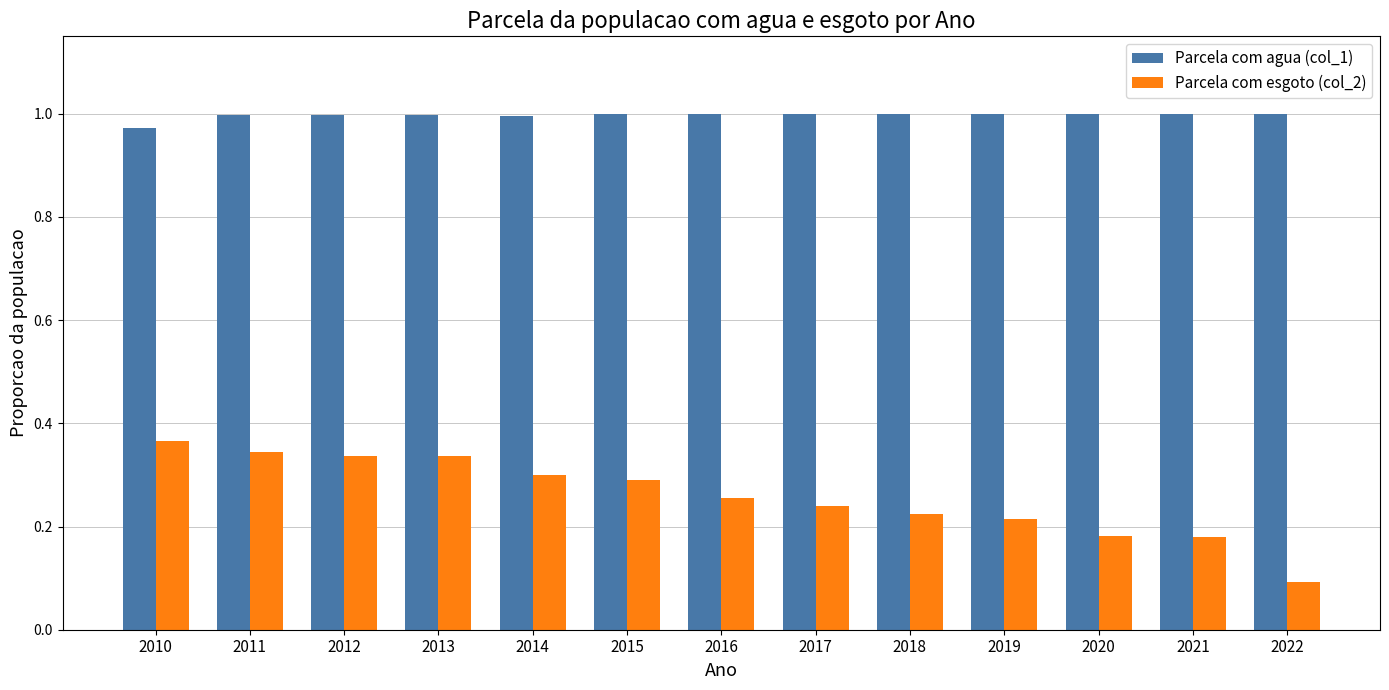

What is the sum of all Parcela com esgoto (col_2) values?

3.4